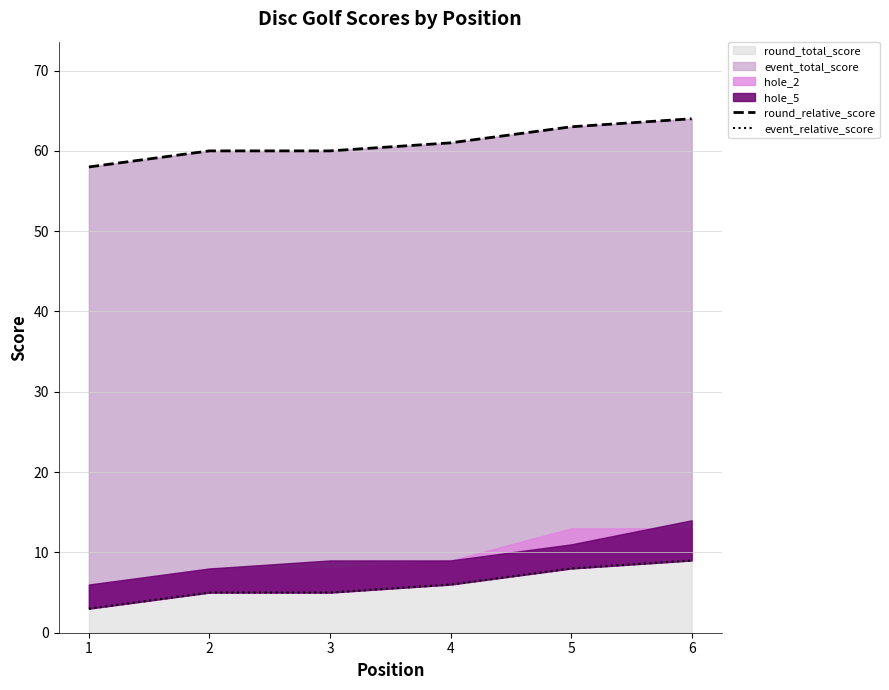

Count the event_relative_score values in the range 5 to 8.

4